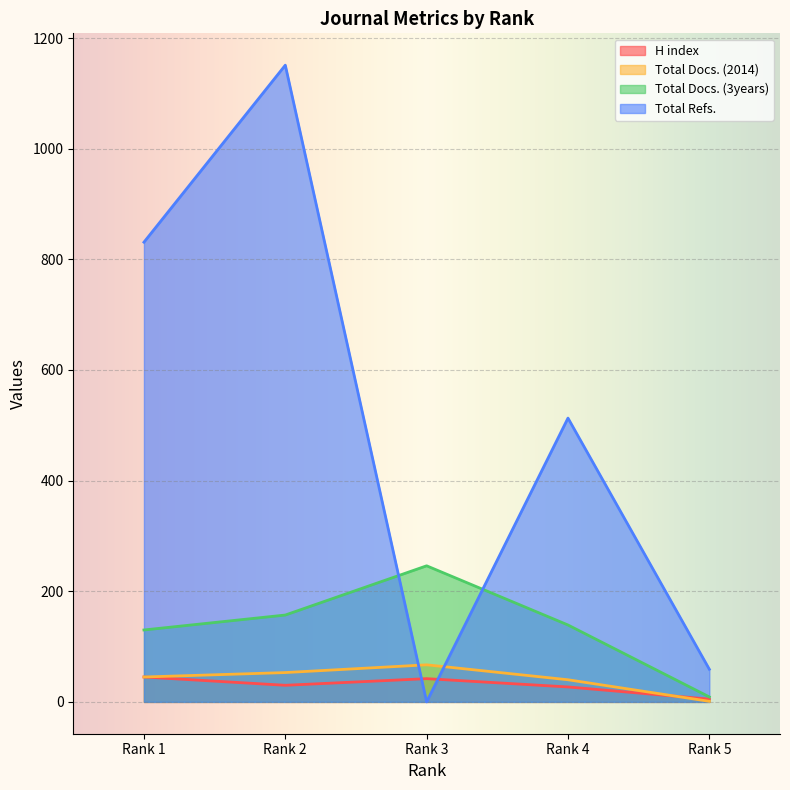

What is the value of the Total Refs. point at the 2nd from the left?

1151